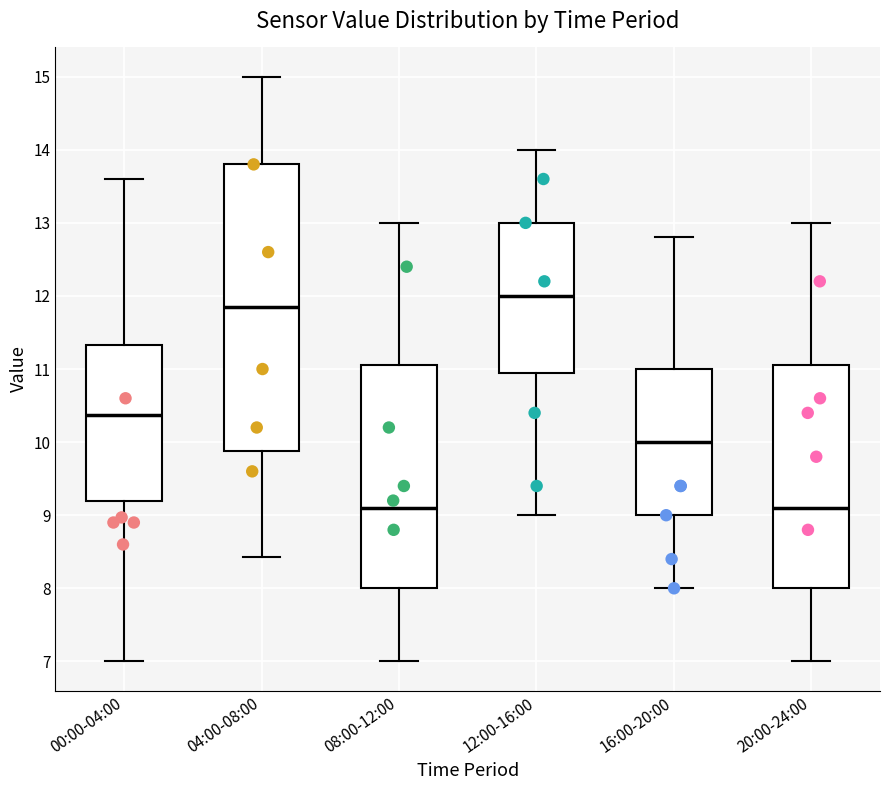

Which box is the tallest, from its lower edge to its upper edge?

04:00-08:00